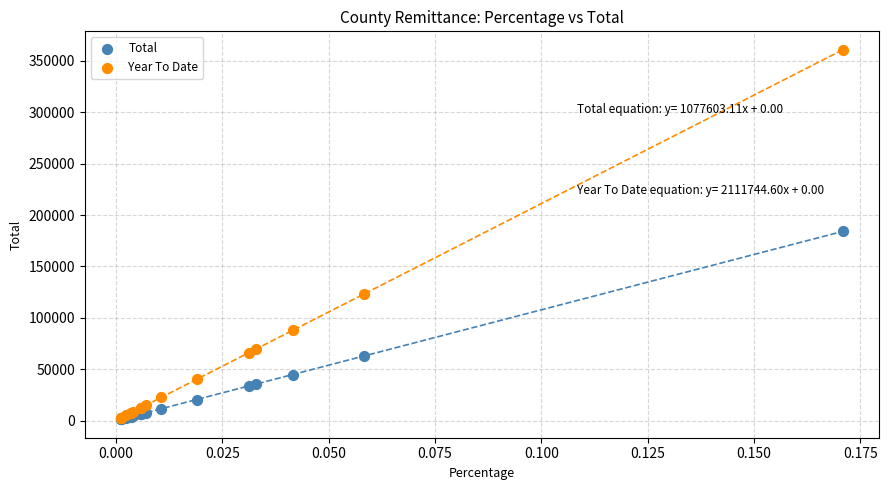

In the Total series, what Y value is closest to 92703?

62932.7